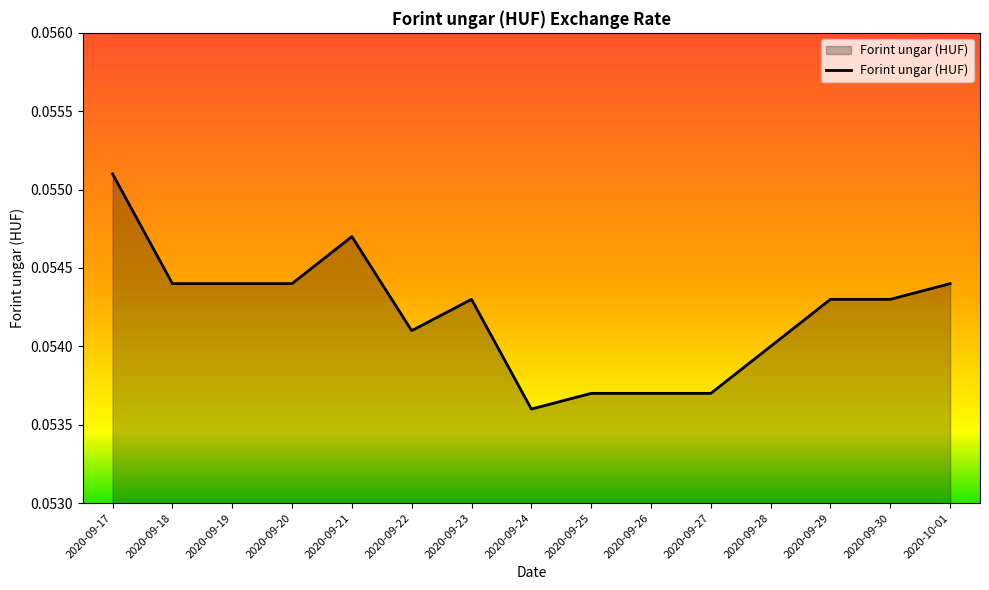

Where is the data nearest to the value 0?

2020-09-24